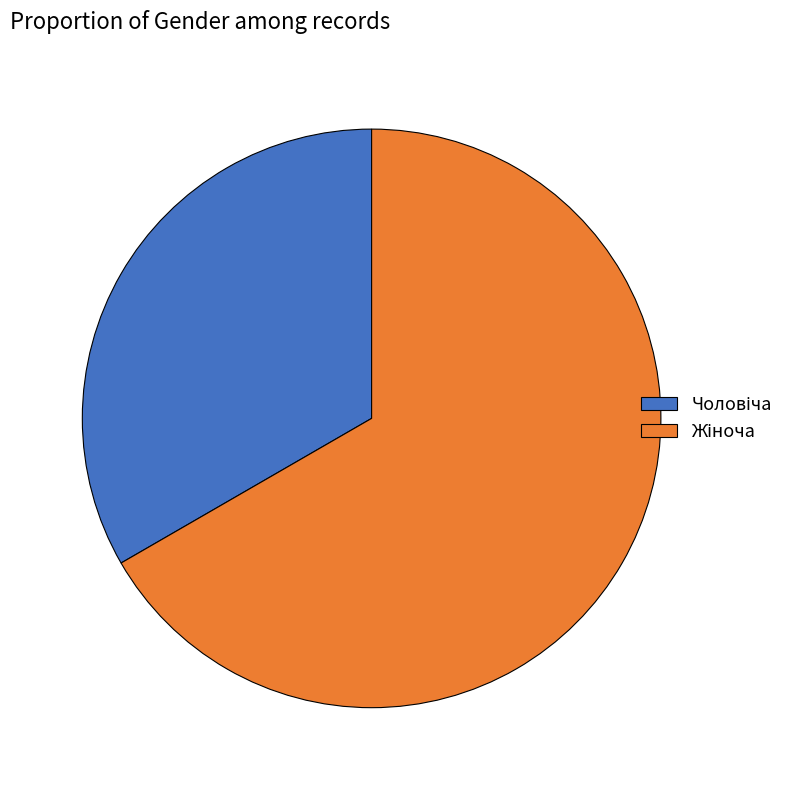

Is there a majority slice in this chart?

Yes